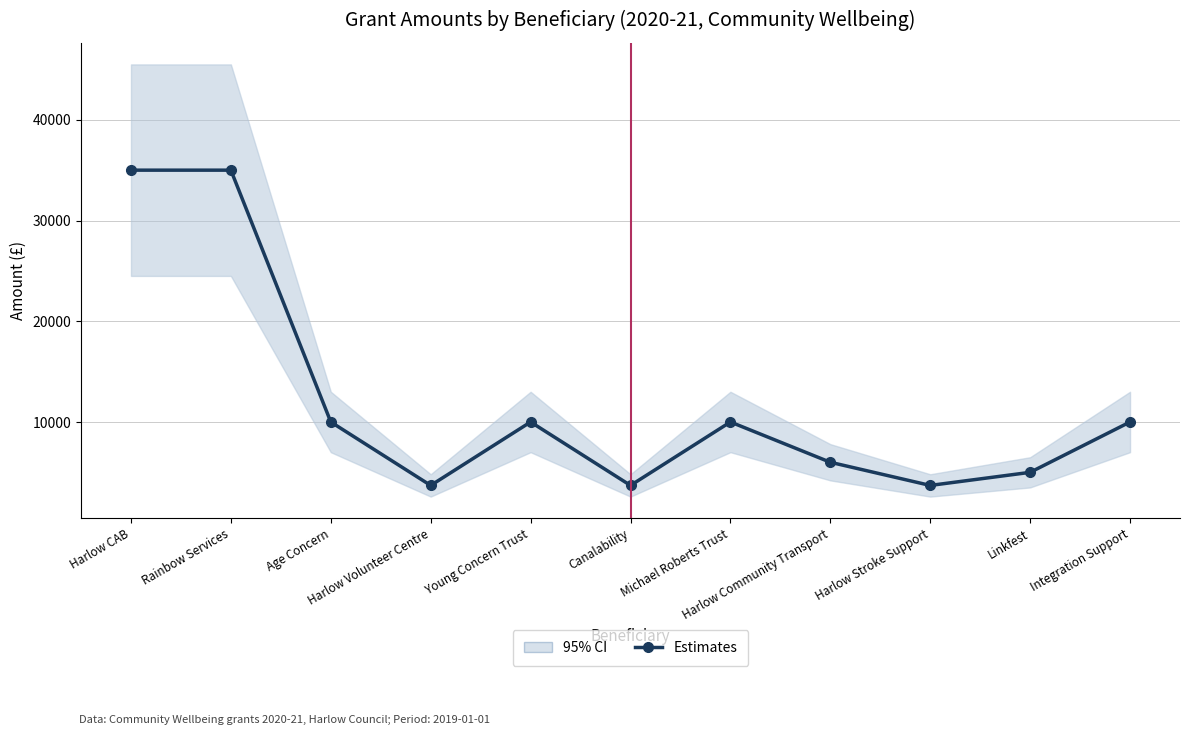

How many lines are shown in the chart?

1